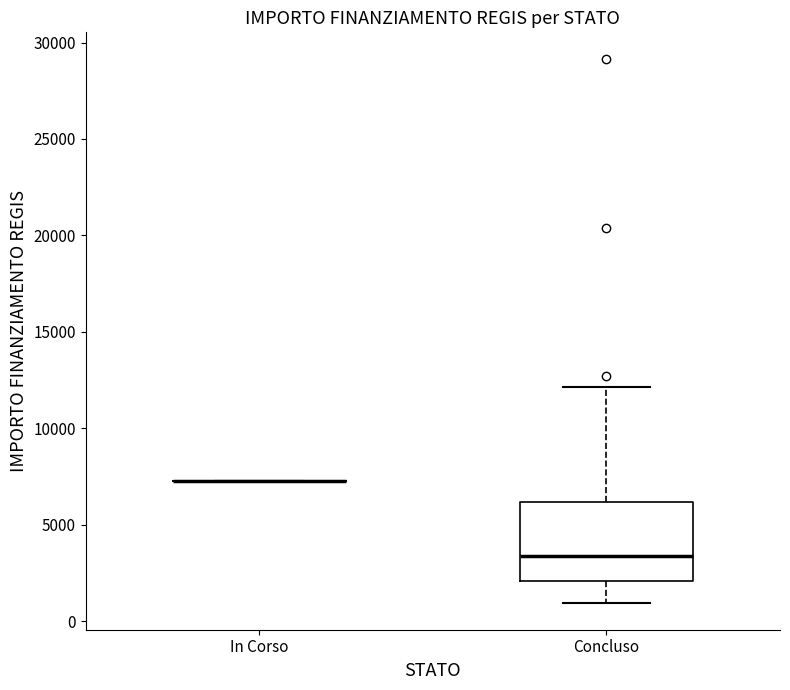

Which box is the tallest, from its lower edge to its upper edge?

Concluso